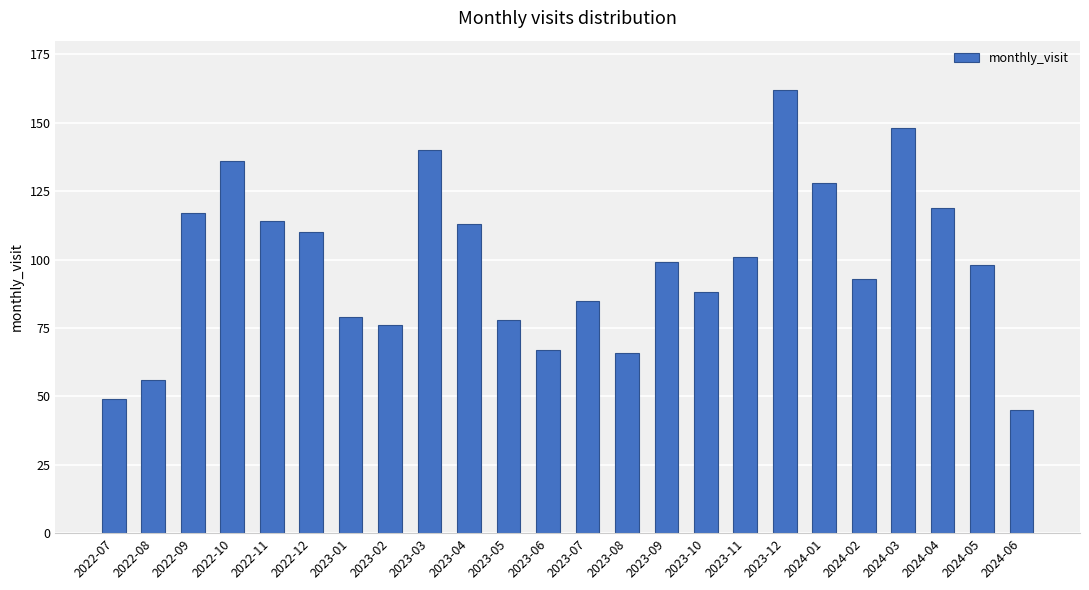

Reading right to left, transcribe all the data shown in this chart.

2024-06=45	2024-05=98	2024-04=119	2024-03=148	2024-02=93	2024-01=128	2023-12=162	2023-11=101	2023-10=88	2023-09=99	2023-08=66	2023-07=85	2023-06=67	2023-05=78	2023-04=113	2023-03=140	2023-02=76	2023-01=79	2022-12=110	2022-11=114	2022-10=136	2022-09=117	2022-08=56	2022-07=49